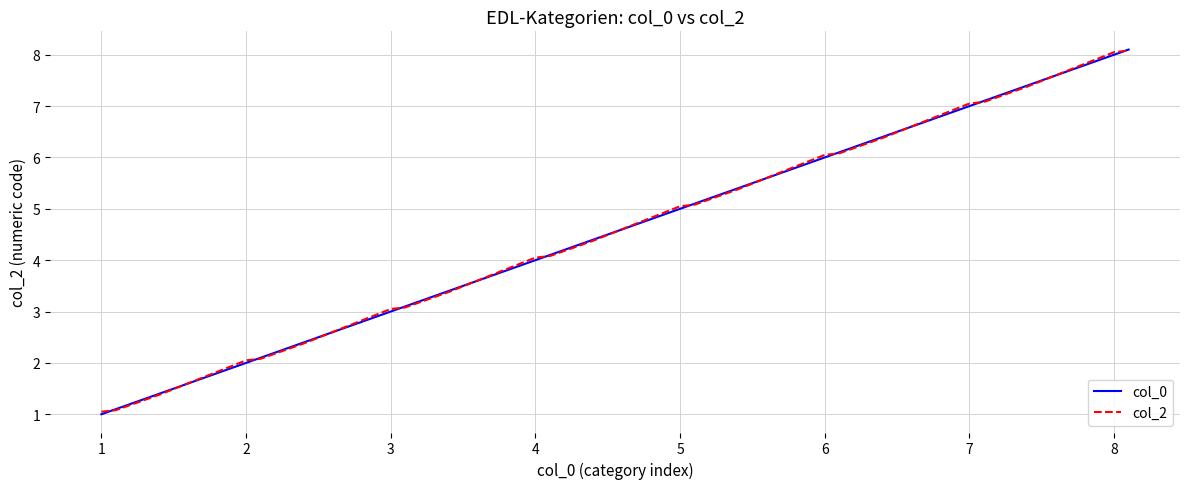

What is the minimum value shown in the chart?

1.0